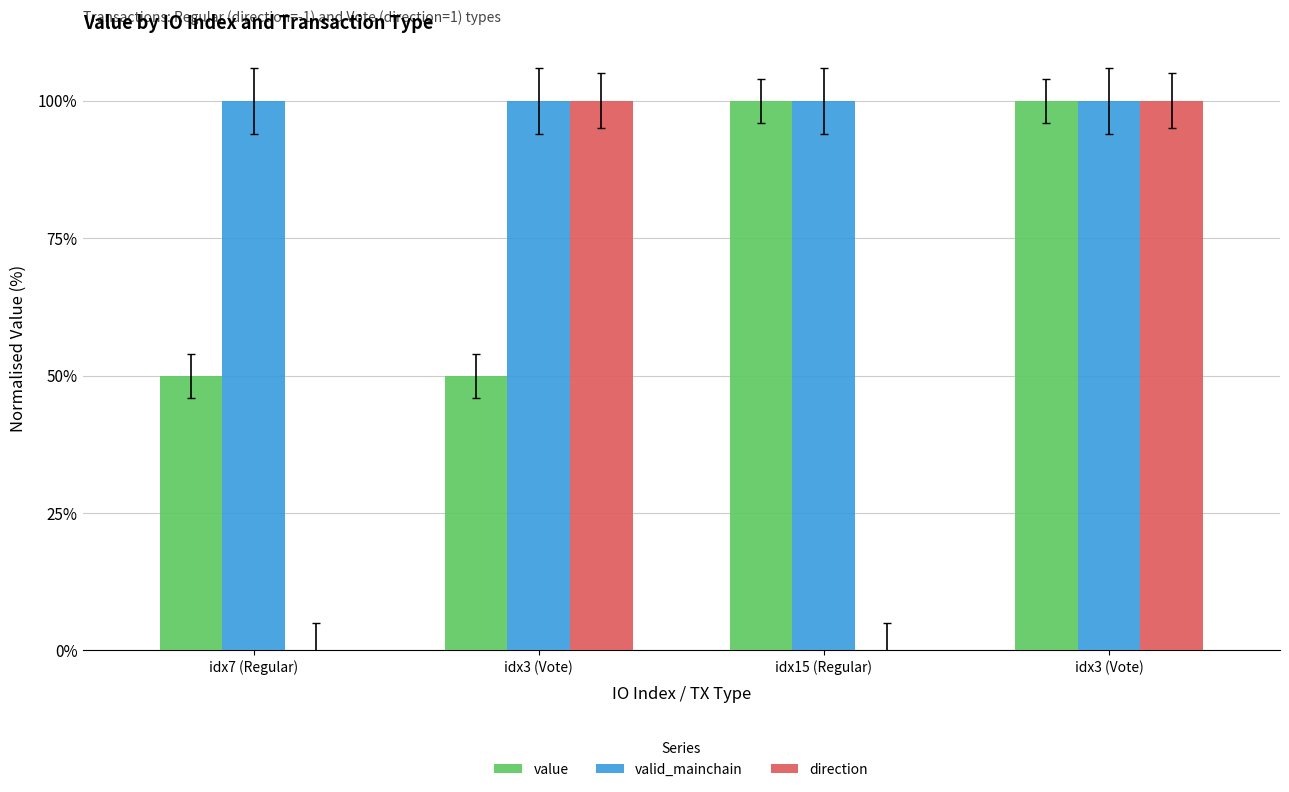

Reading right to left, what are all the values shown in this chart?

value: 100	100	50	50
valid_mainchain: 100	100	100	100
direction: 100	0	100	0